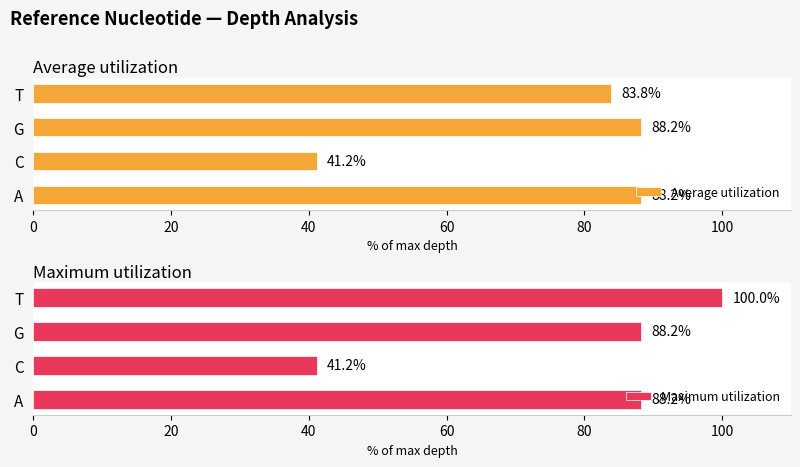

What is the difference between the second highest and second lowest values in the Average utilization series?

4.4